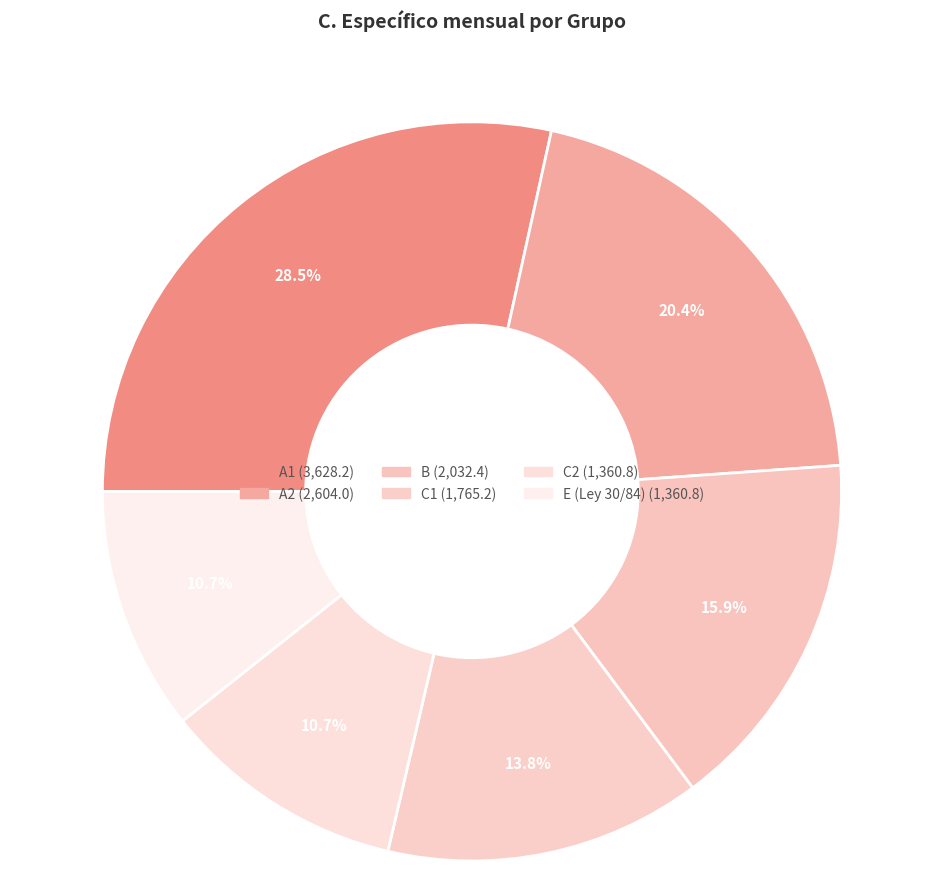

Is it true that E (Ley 30/84) is 1% of the pie?

False